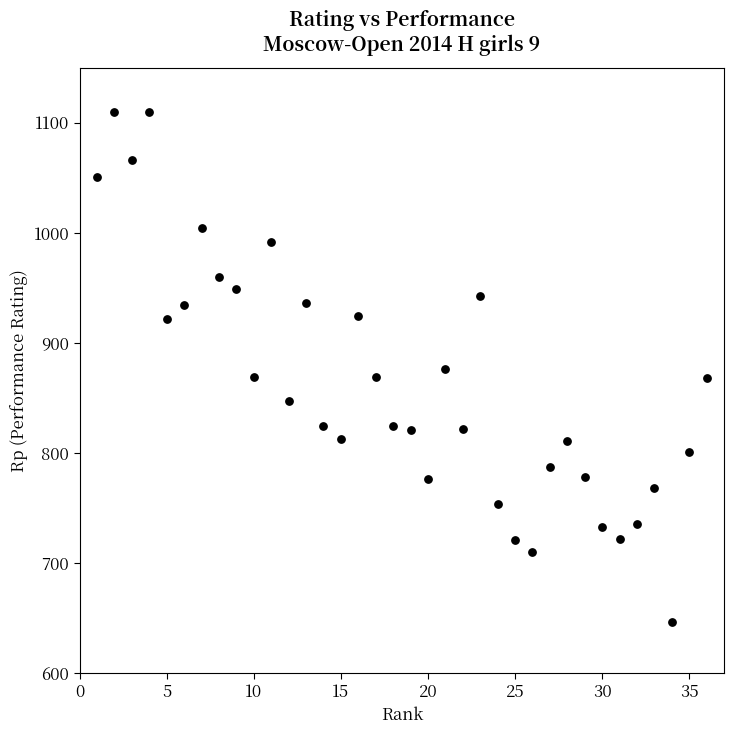

What is the range of Y values (max minus min)?

464